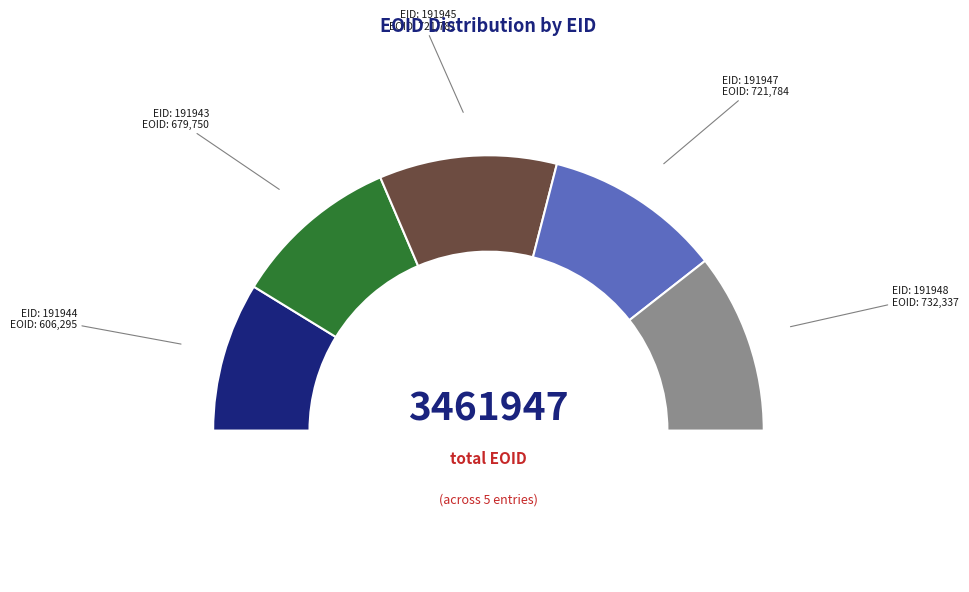

How many slices are in this pie chart?

5